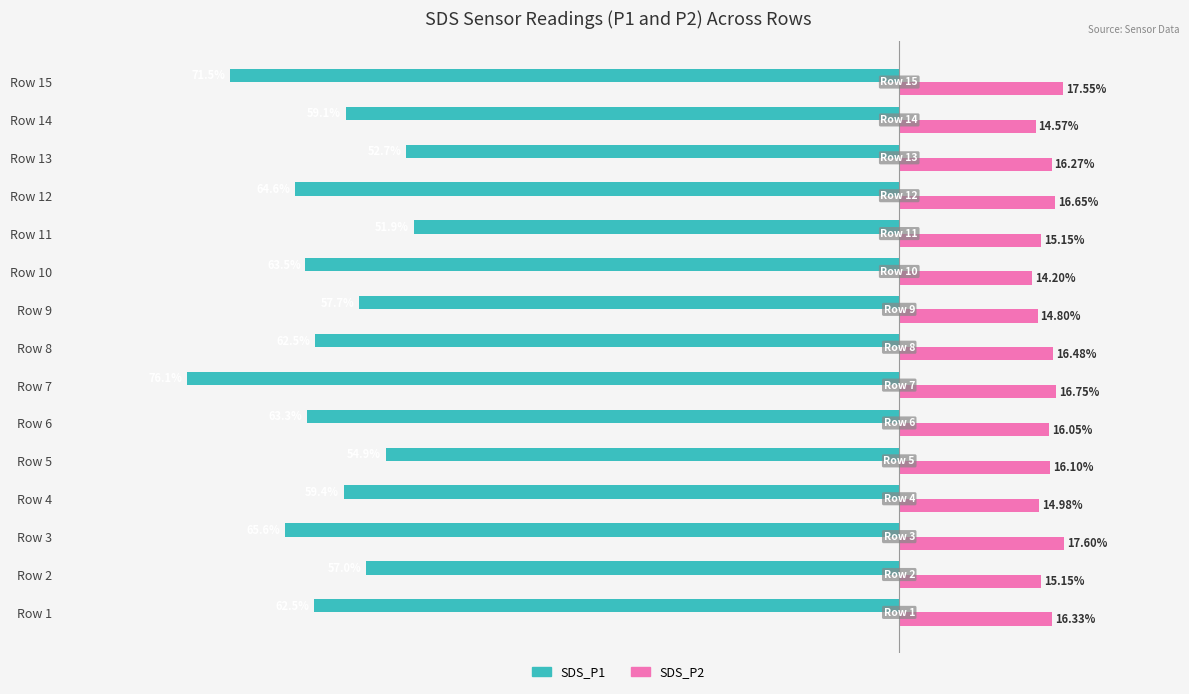

At which label is SDS_P2 closest to 15?

Row 4